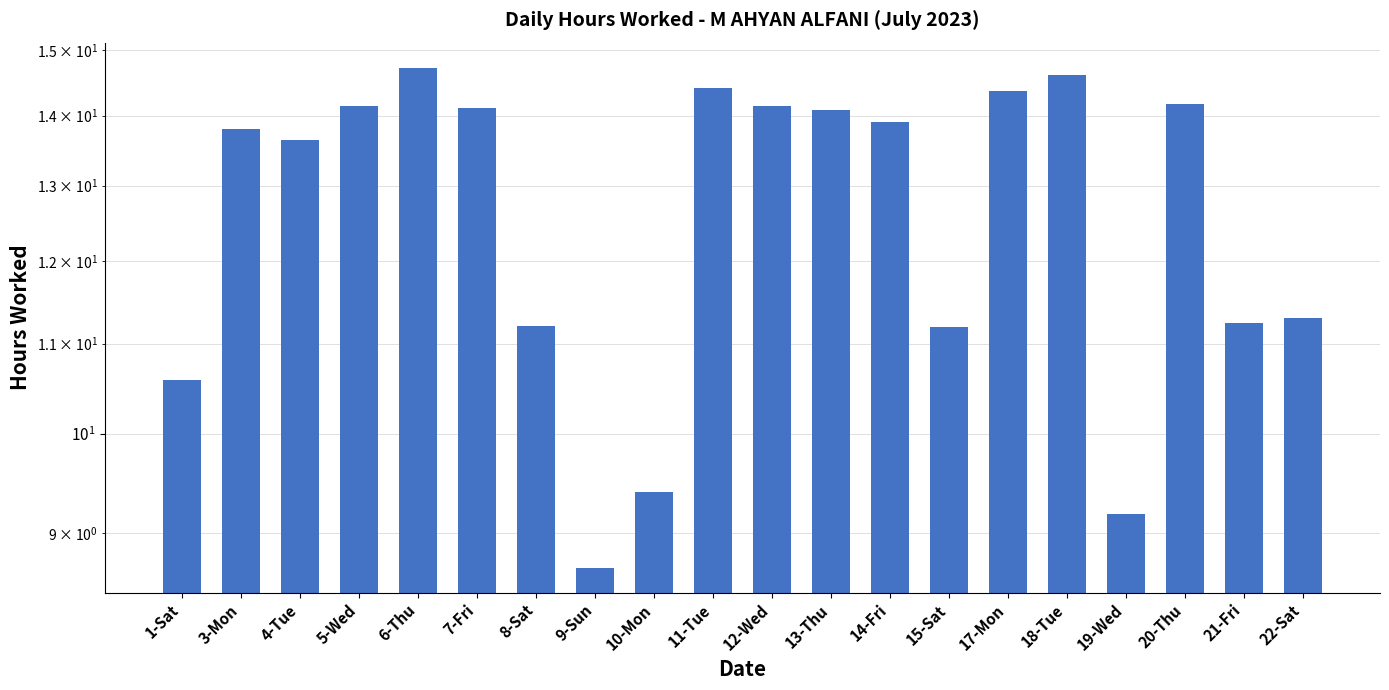

Is it true that the value at 14-Fri is 7.1?

False